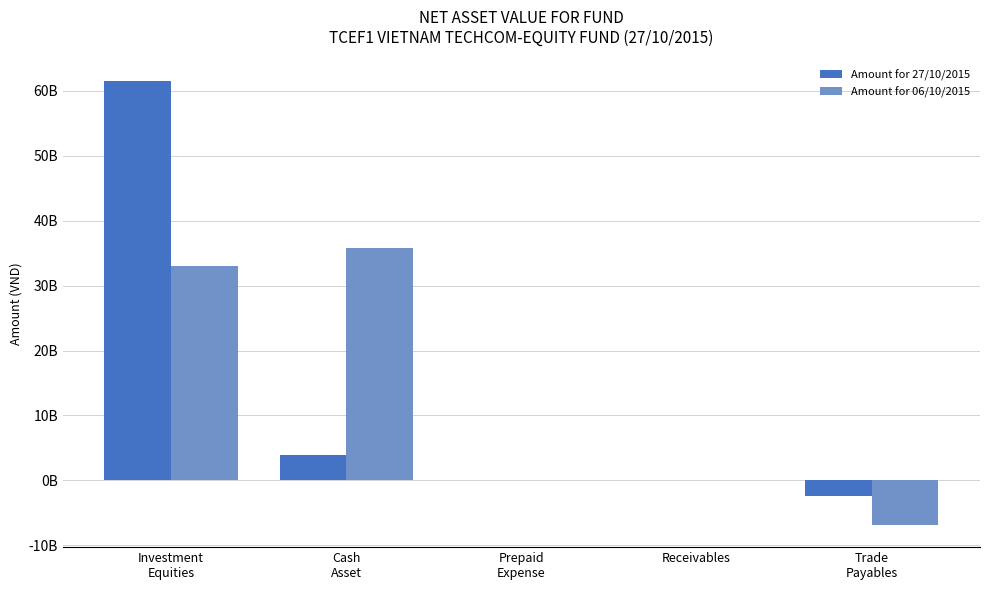

What is the label of the 4th bar from the right?

Cash
Asset